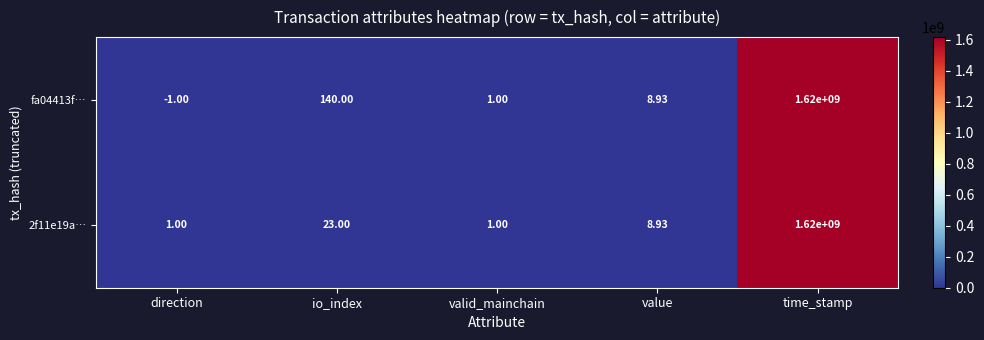

List the labels in order of fa04413f… value, smallest first.

direction, valid_mainchain, value, io_index, time_stamp